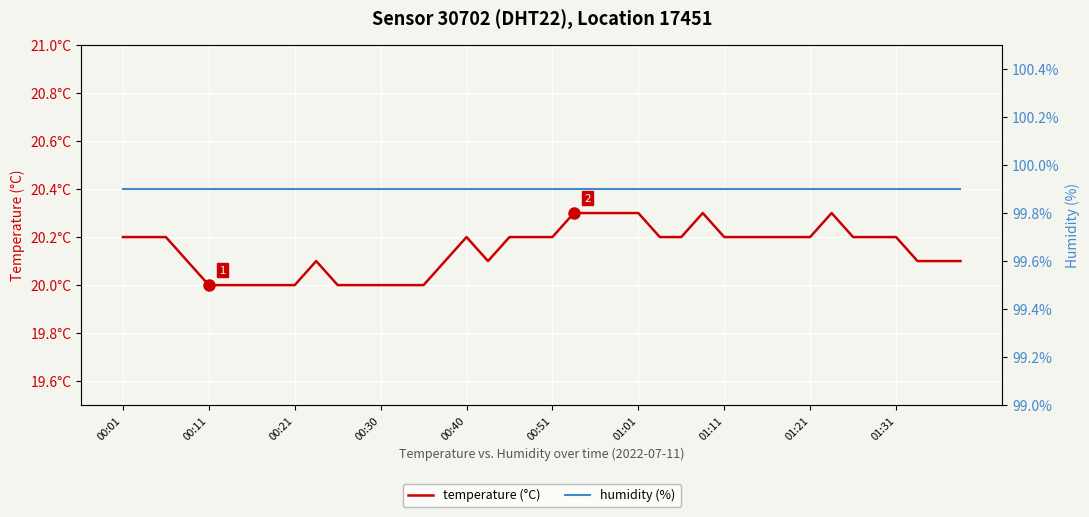

True or false: temperature and humidity intersect in this chart.

False